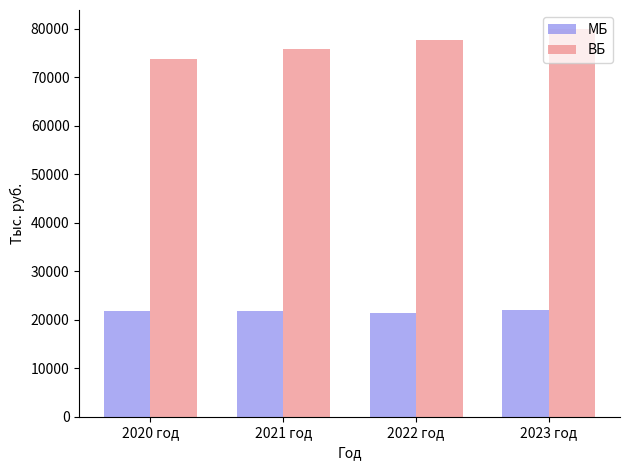

List the series in order of their peak value, lowest first.

МБ, ВБ